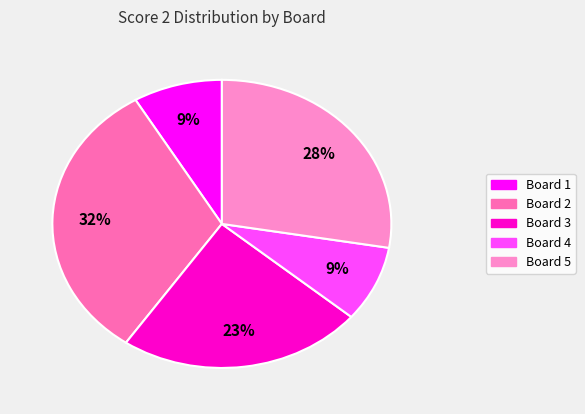

Rank the categories by value from highest to lowest.

Board 2, Board 5, Board 3, Board 1, Board 4